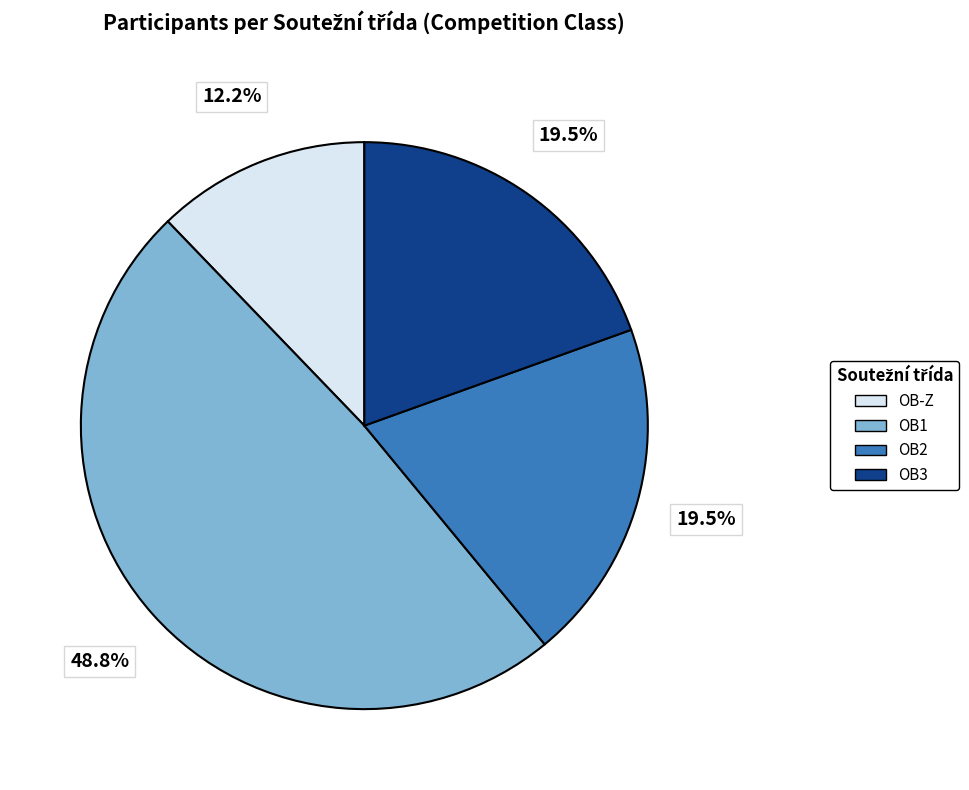

How many segments does this pie chart have?

4